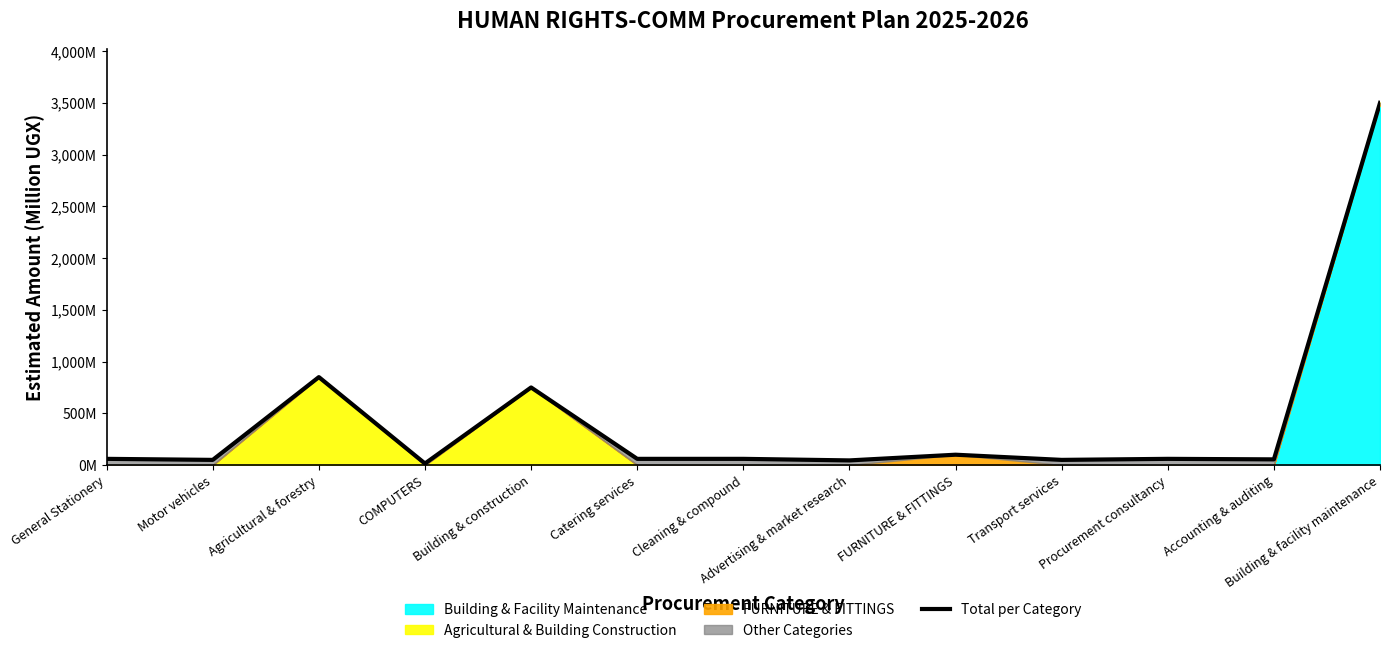

At which category does the data reach its first local peak?

Agricultural & forestry